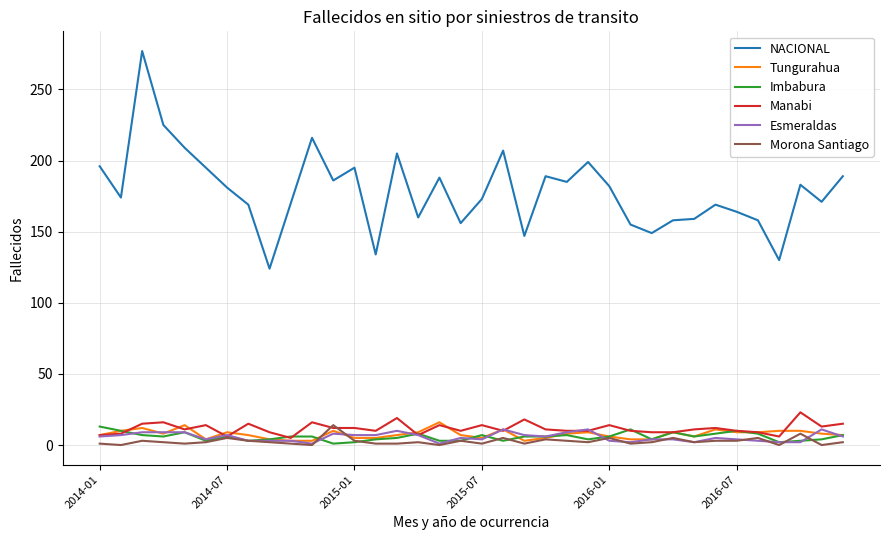

Which series has the widest spread of values?

NACIONAL